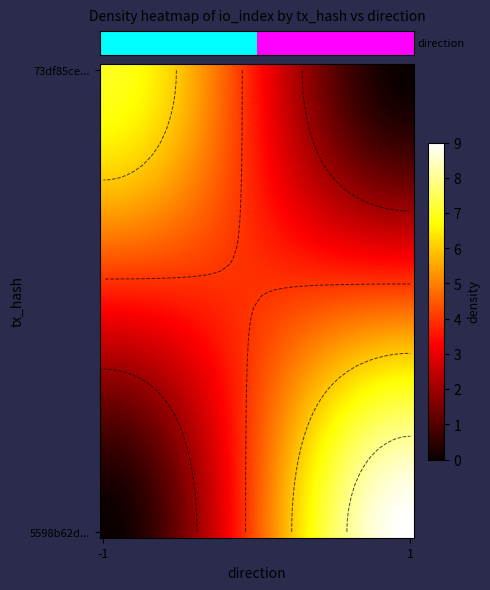

What is the maximum value shown in the chart?

9.0